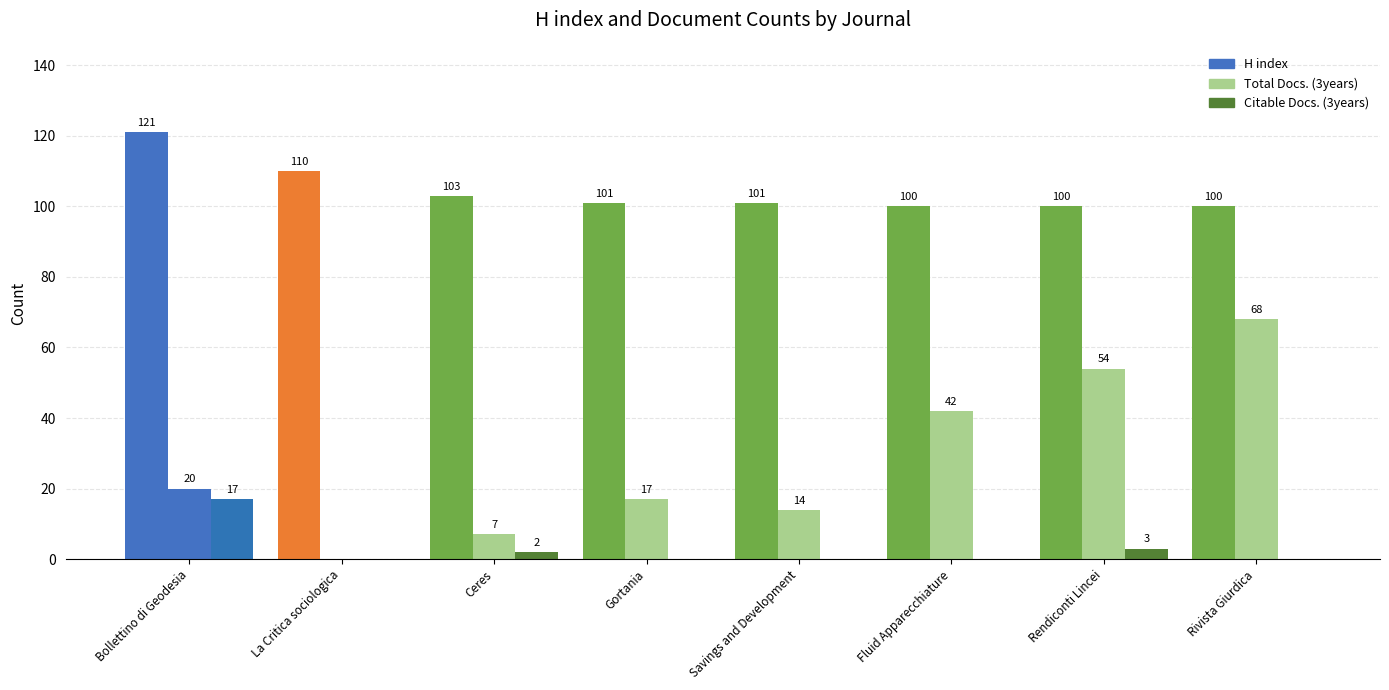

True or false: Total Docs. (3years) has a value of 7 at Ceres.

True